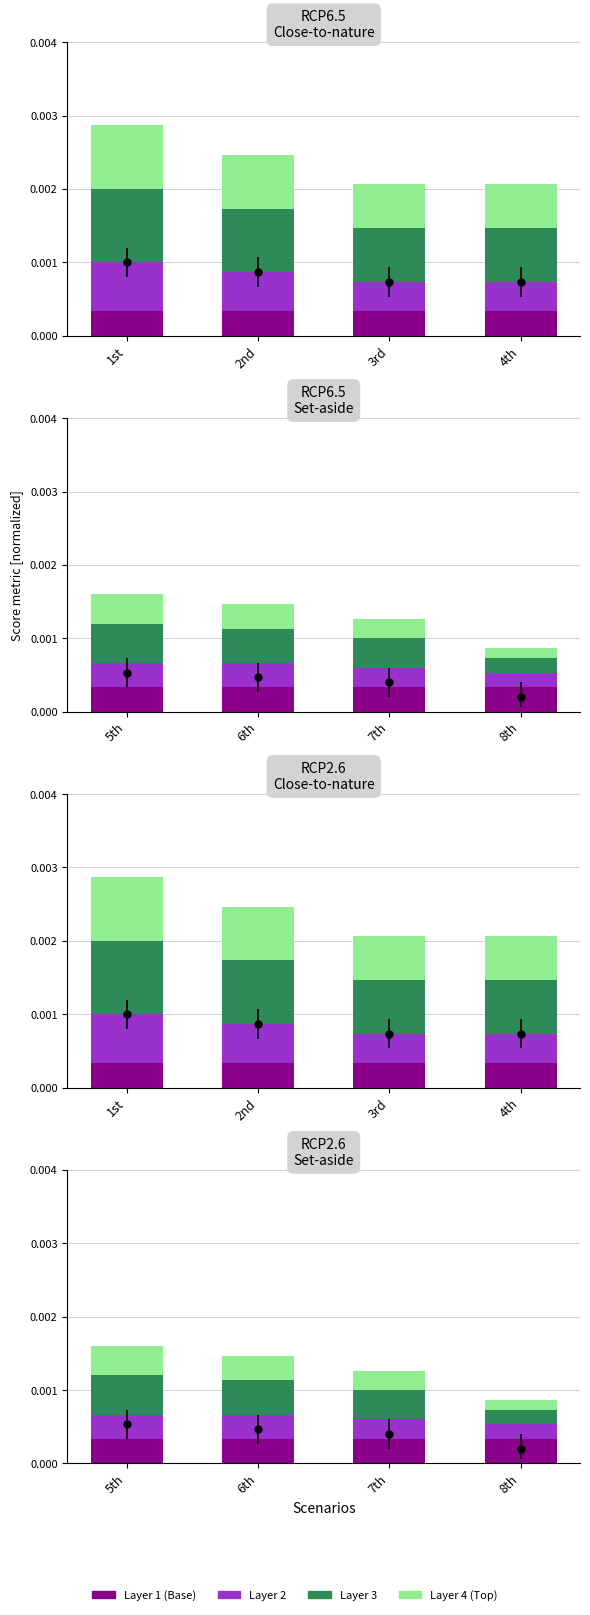

Is it true that Layer 2 equals 0.0 at 6th?

False